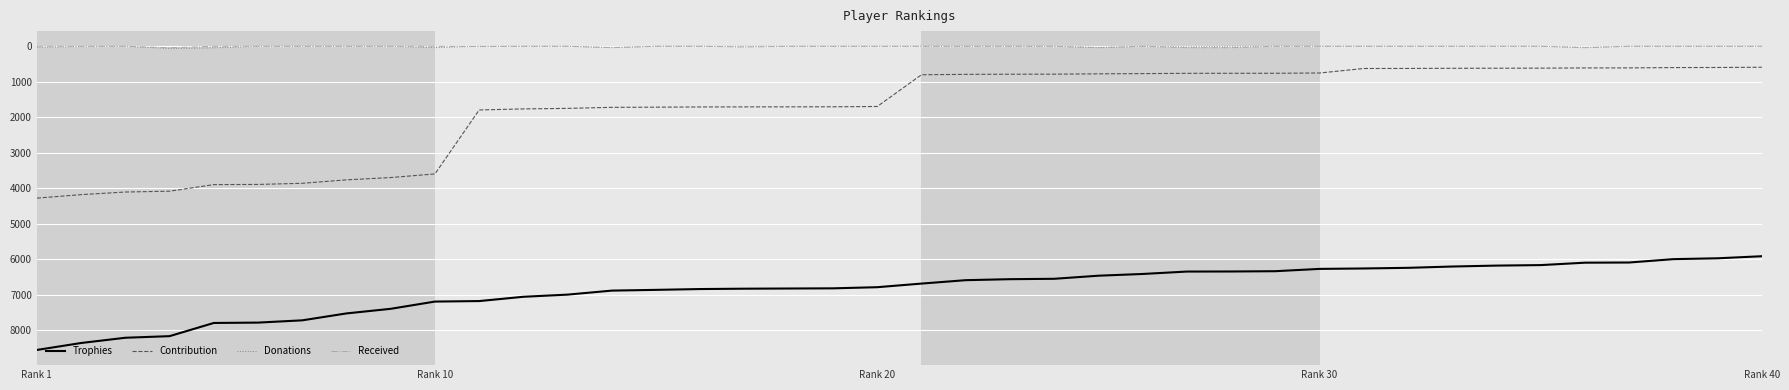

What is the difference between the maximum and minimum values in the Donations series?

64